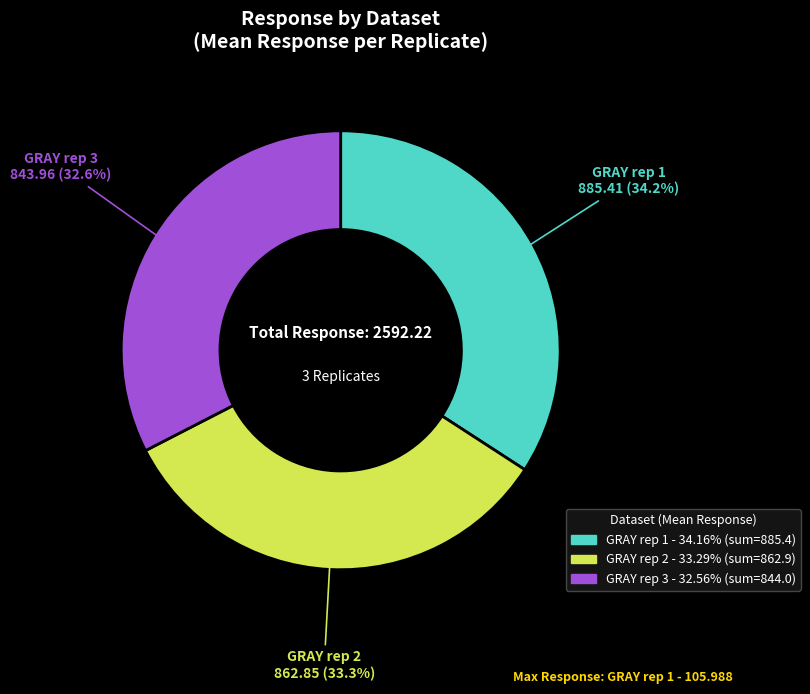

Combined, what portion of the pie is GRAY rep 3 and GRAY rep 2?

65.8%